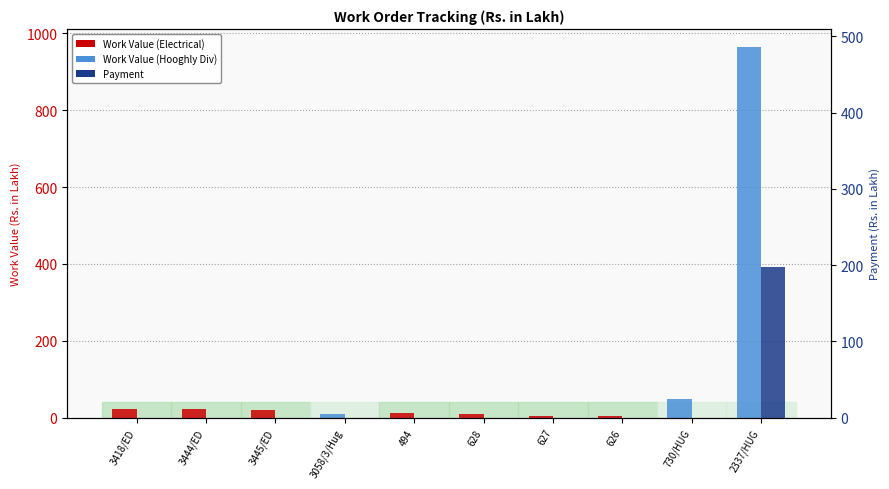

How many series are shown in this chart?

2